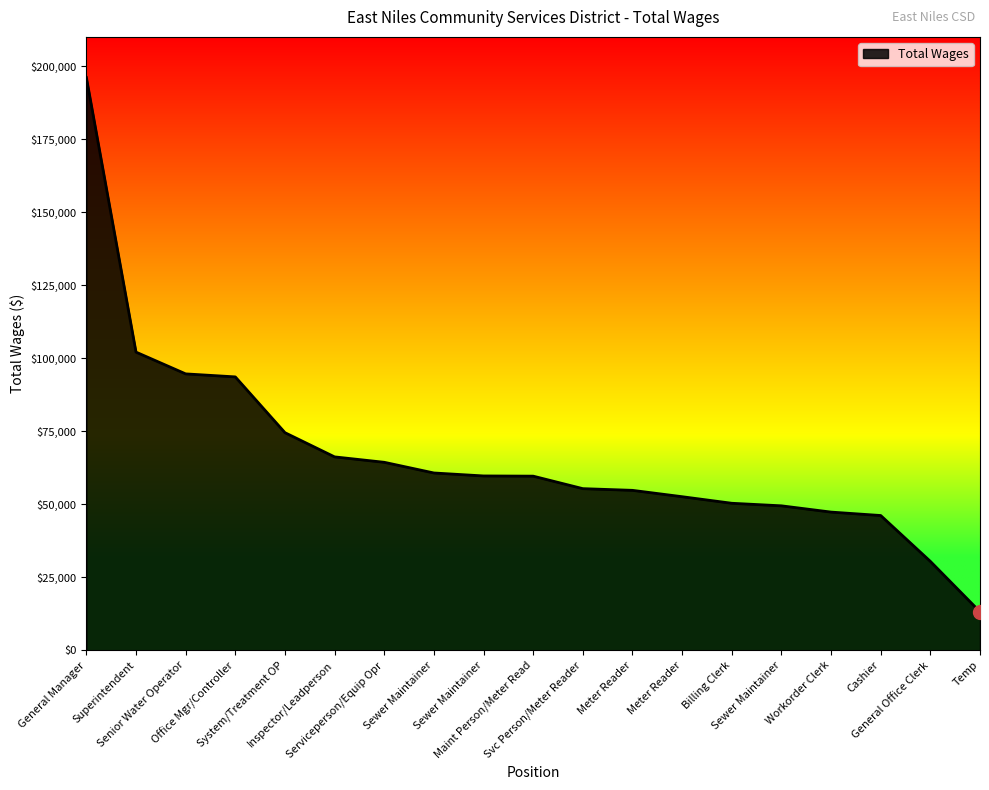

Which category has the lowest value across all series?

Temp